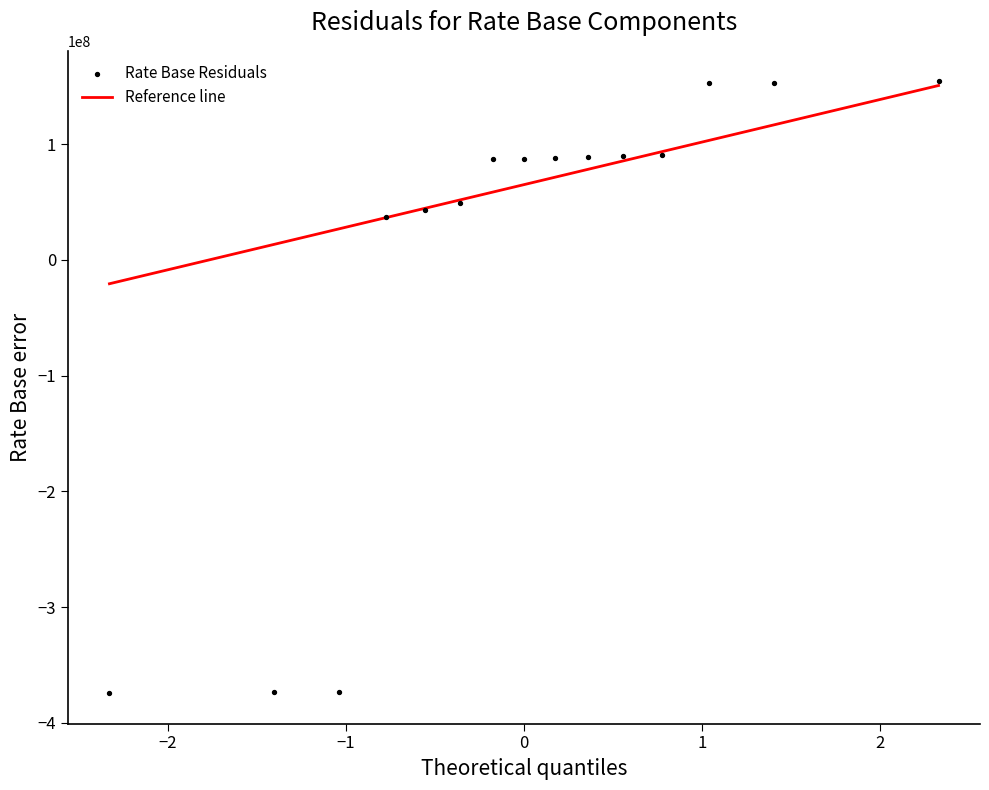

What is the range of Y values (max minus min)?

528498616.0